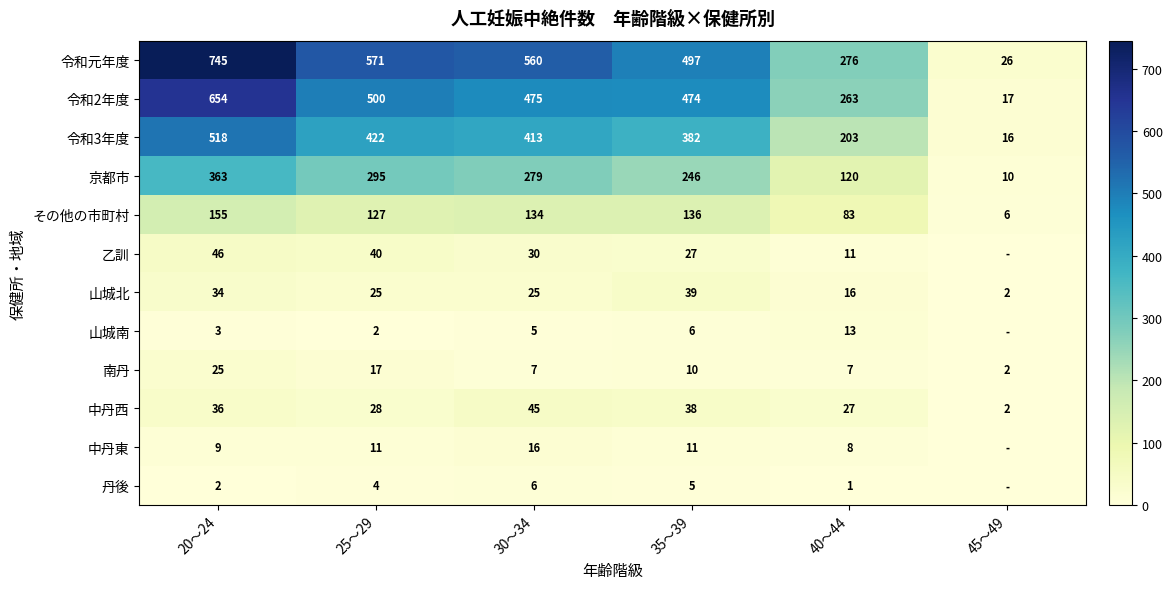

Which category has the highest value across all series?

20～24